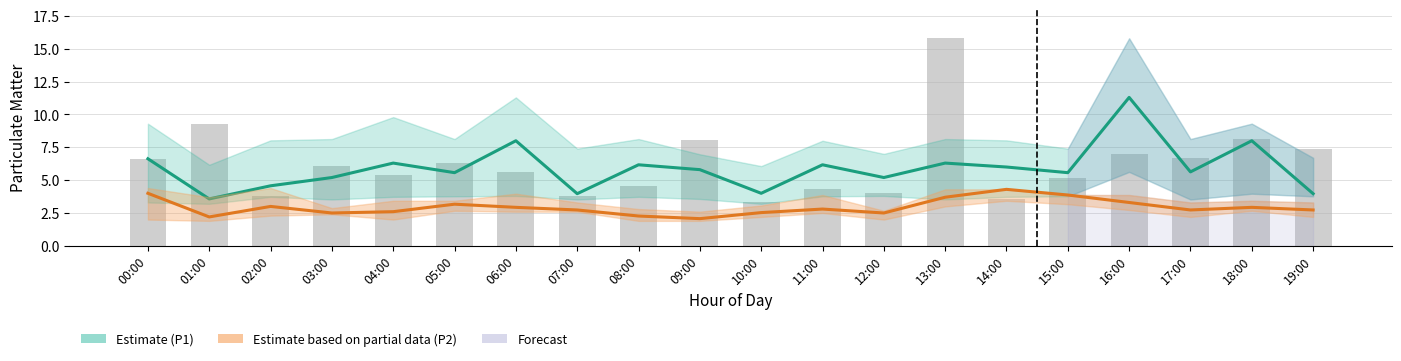

Which series changed the most between 02:00 and 06:00?

P1 (Estimate)